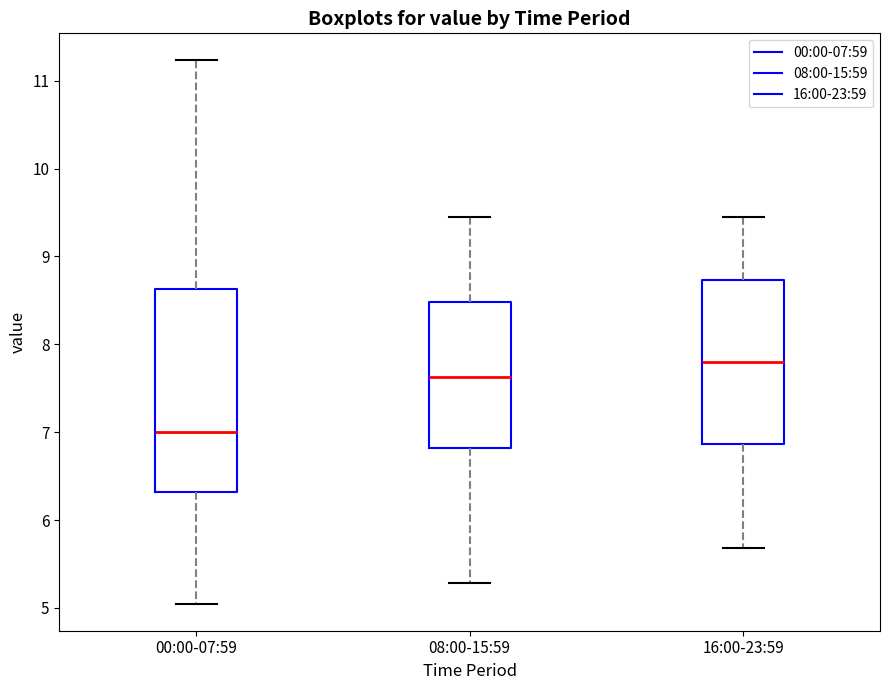

Comparing the boxes themselves (not the whiskers), which one is the tallest?

00:00-07:59